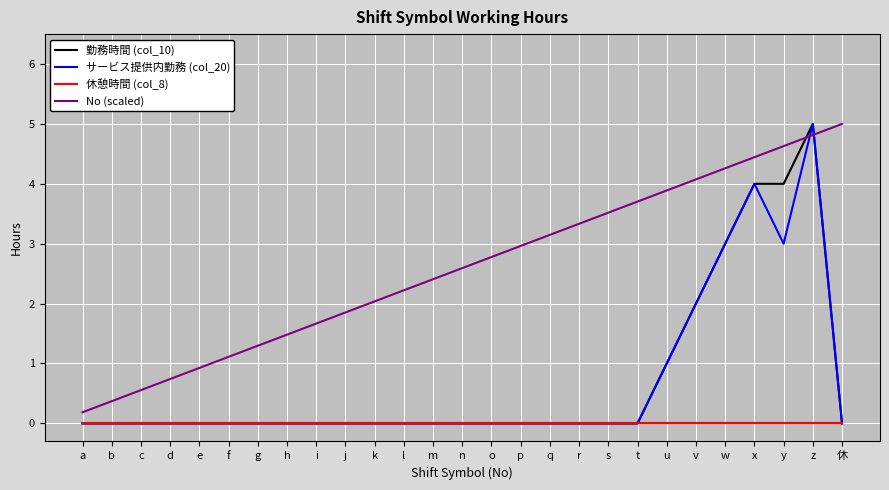

True or false: サービス提供内勤務 (col_20) has more than 0 interior local peaks.

True